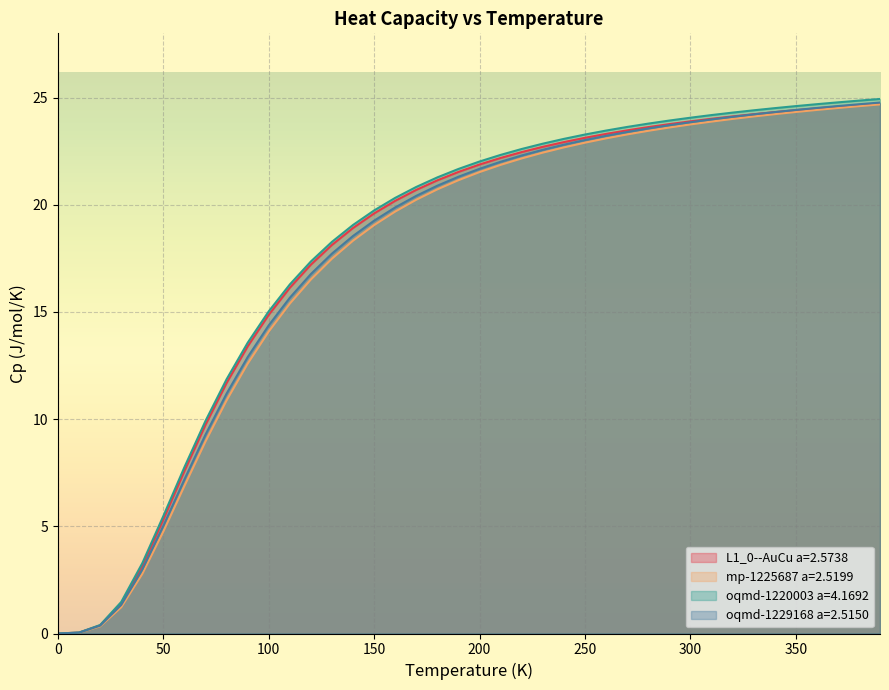

What is the sum of all mp-1225687 a=2.5199 values?

700.7